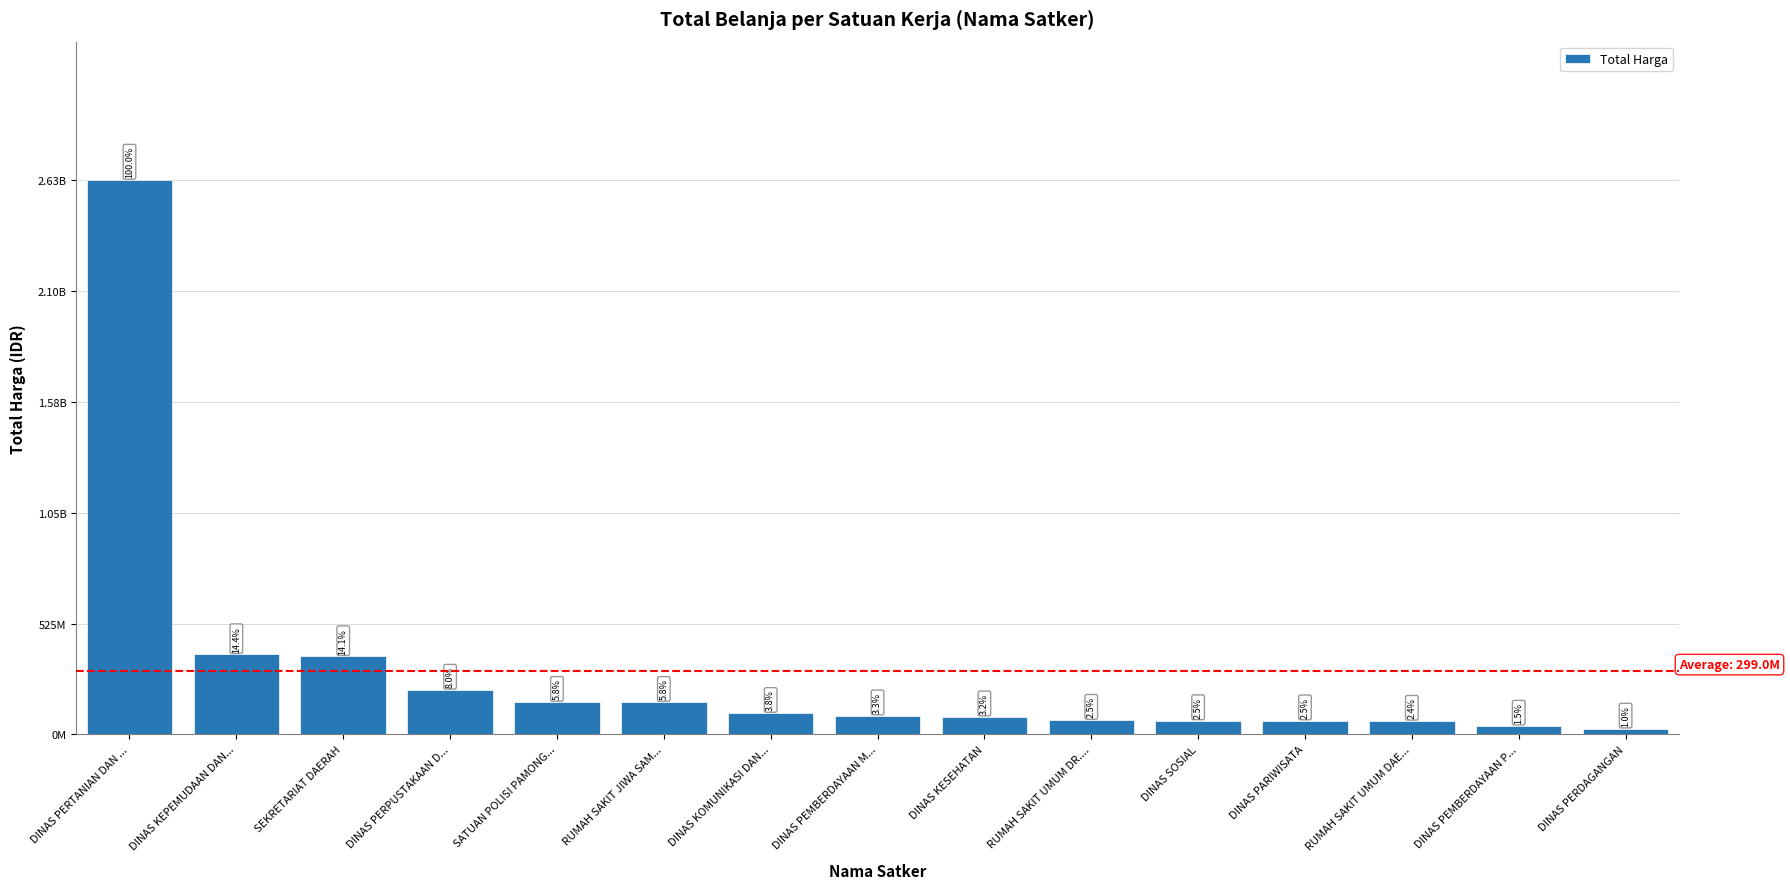

Which category has the lowest value across all series?

DINAS PERDAGANGAN